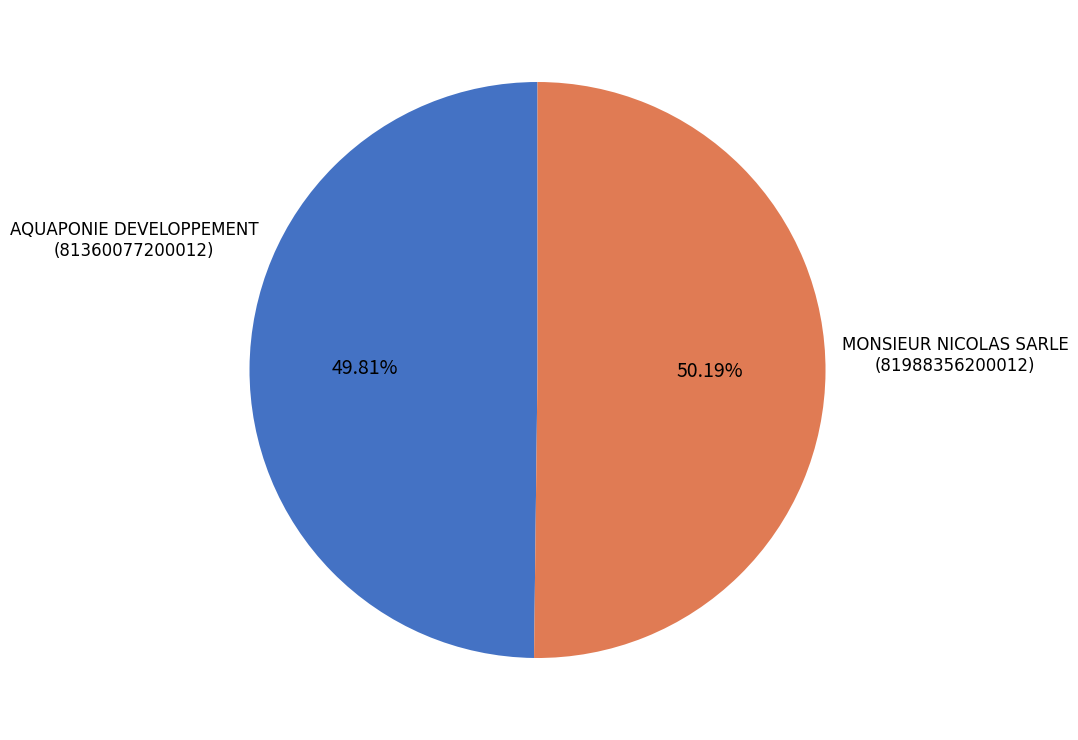

Is it true that AQUAPONIE DEVELOPPEMENT is 58% of the pie?

False